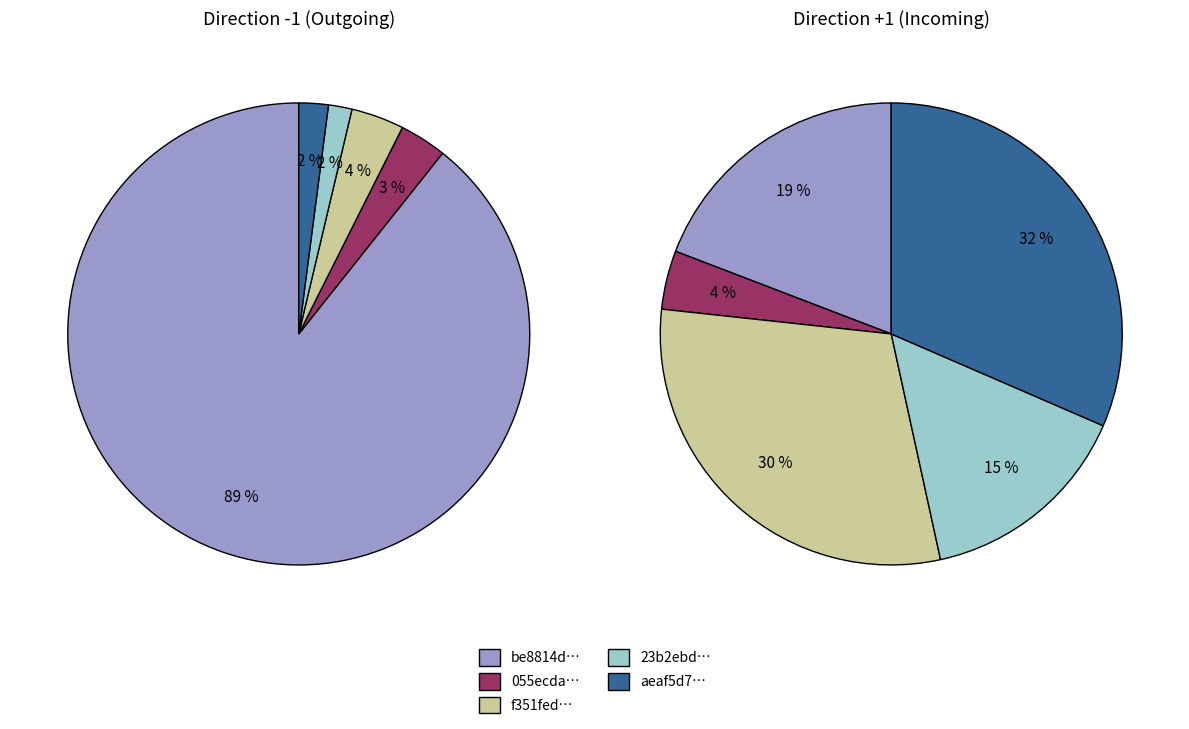

What is the total percentage of 3 and 1?

4.9%